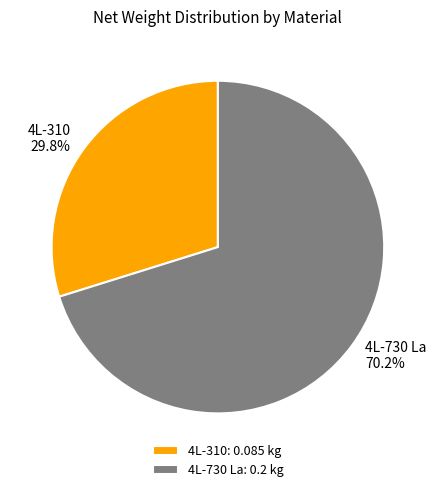

Combined, do 4L-310 and 4L-730 La account for over 50%?

Yes